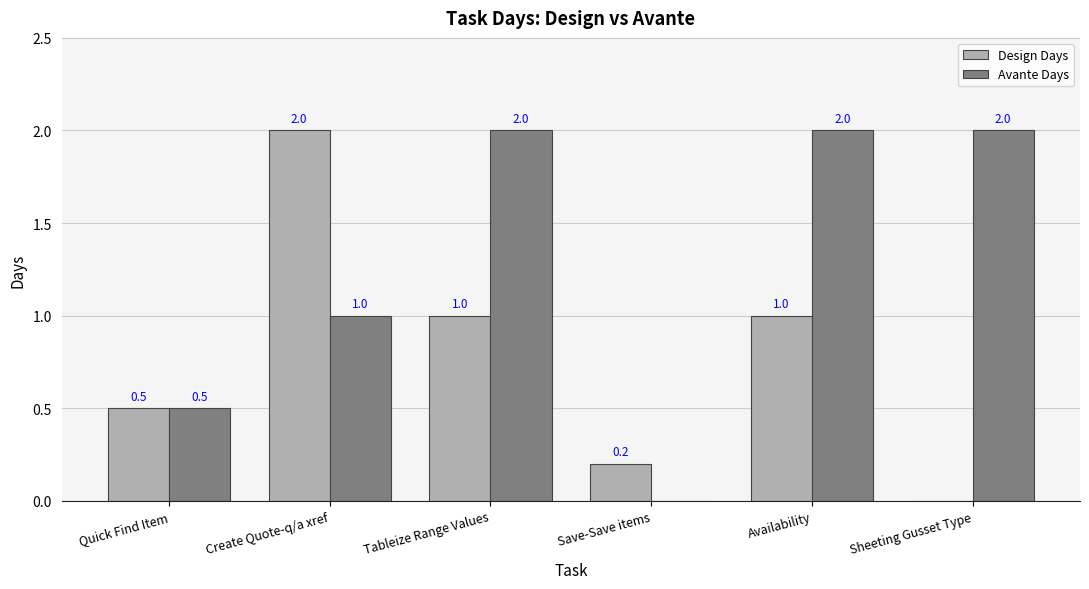

Where does the Design Days series first go above 1?

Create Quote-q/a xref